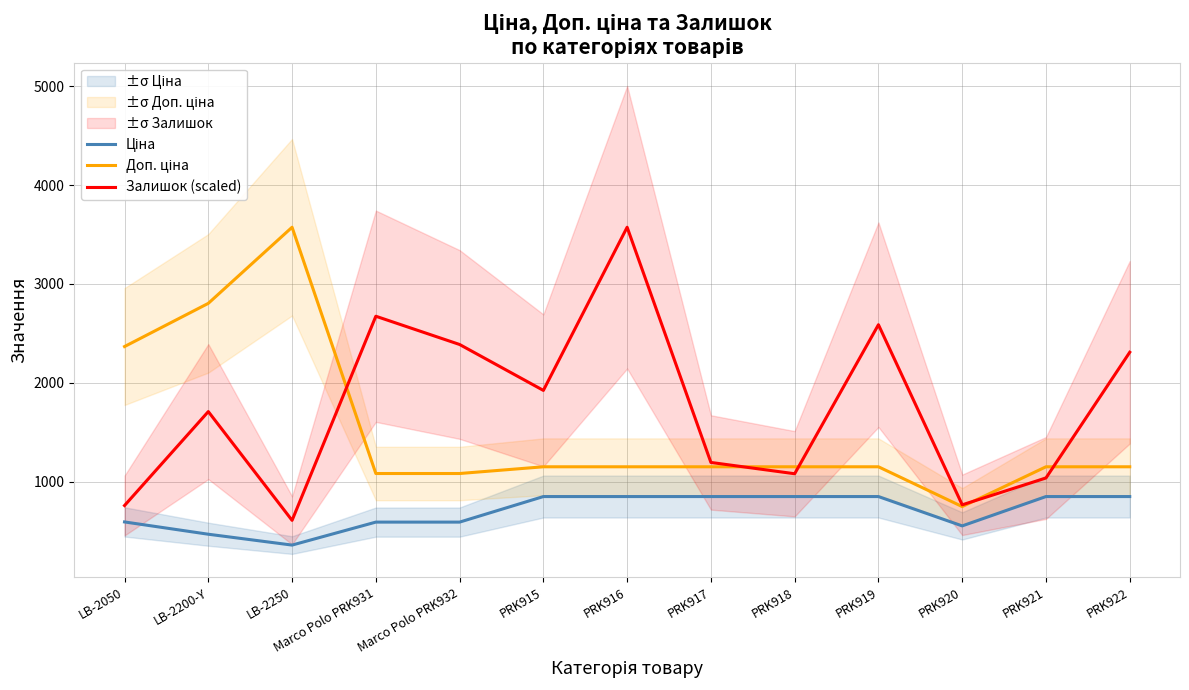

Reading left to right, transcribe all the data shown in this chart.

Ціна: LB-2050=591.6	LB-2200-Y=467.3	LB-2250=357.4	Marco Polo PRK931=589.9	Marco Polo PRK932=589.9	PRK915=848.4	PRK916=848.4	PRK917=848.4	PRK918=848.4	PRK919=848.4	PRK920=551.5	PRK921=848.4	PRK922=848.4
Доп. ціна: LB-2050=2366.5	LB-2200-Y=2803.6	LB-2250=3573.9	Marco Polo PRK931=1081.7	Marco Polo PRK932=1081.7	PRK915=1149.7	PRK916=1149.7	PRK917=1149.7	PRK918=1149.7	PRK919=1149.7	PRK920=747.0	PRK921=1149.7	PRK922=1149.7
Залишок (scaled): LB-2050=757.7	LB-2200-Y=1708.3	LB-2250=607.6	Marco Polo PRK931=2673.3	Marco Polo PRK932=2387.4	PRK915=1922.8	PRK916=3573.9	PRK917=1193.7	PRK918=1079.3	PRK919=2587.5	PRK920=764.8	PRK921=1036.4	PRK922=2308.7